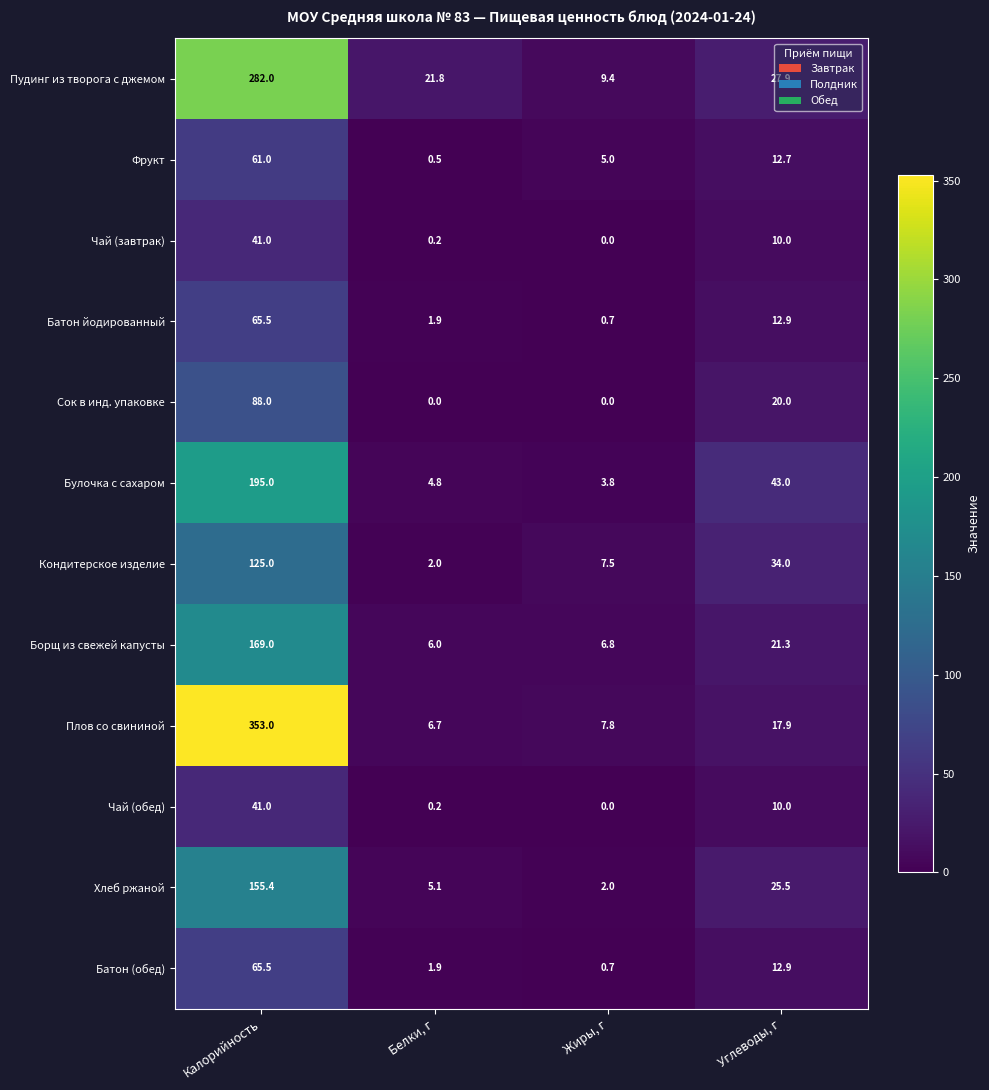

At which category is the sum across all series the highest?

Калорийность